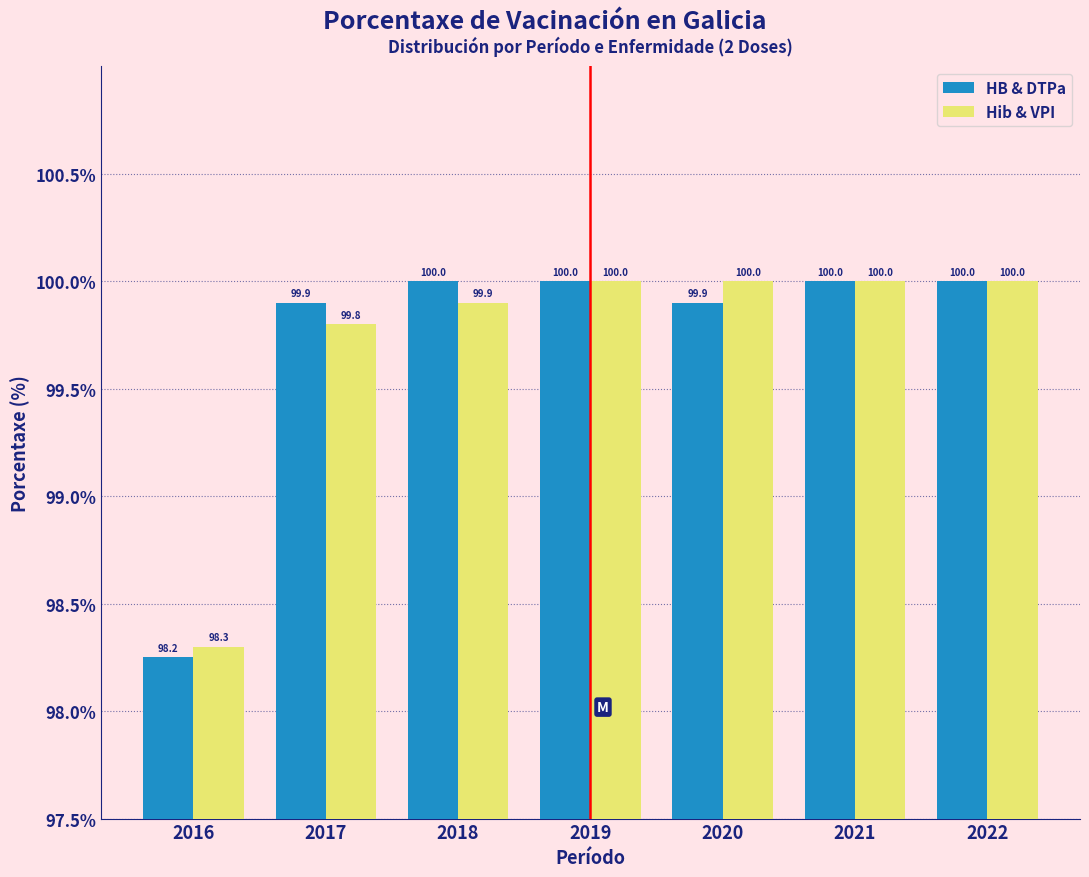

At how many categories does at least one series exceed 98?

7